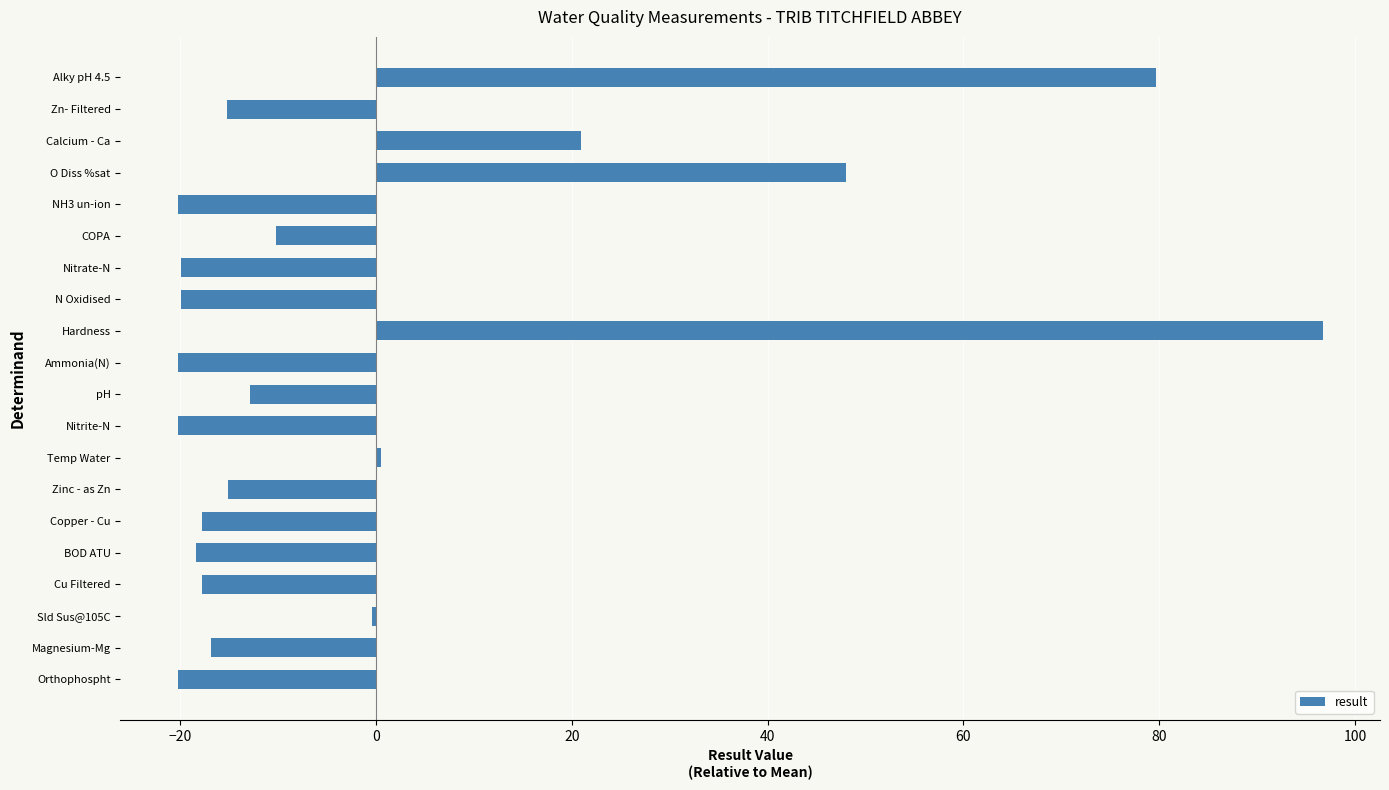

Count the number of data series in this chart.

1